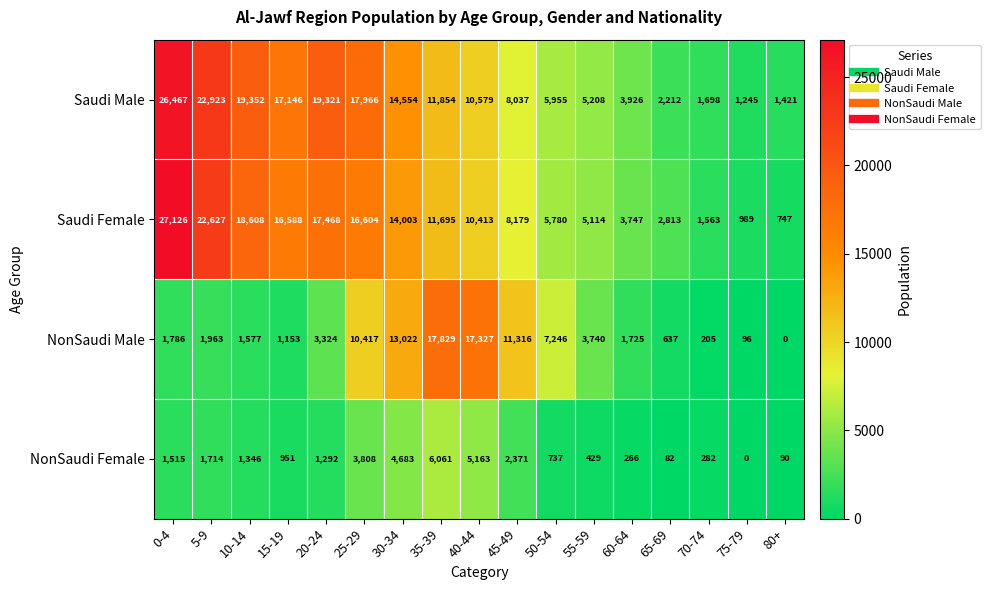

What is the difference between the maximum and minimum values in the Saudi Male series?

25222